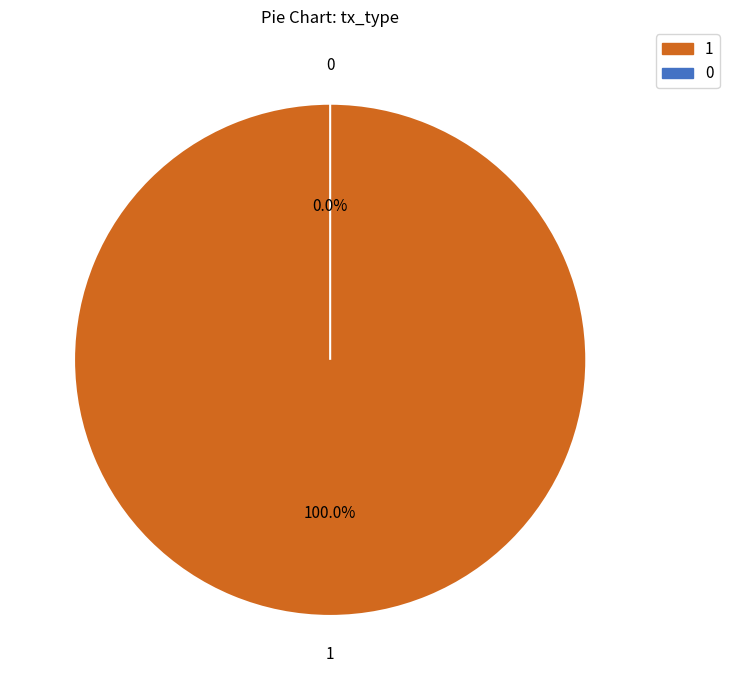

Do Vote and Ticket together represent more than half of the pie?

Yes